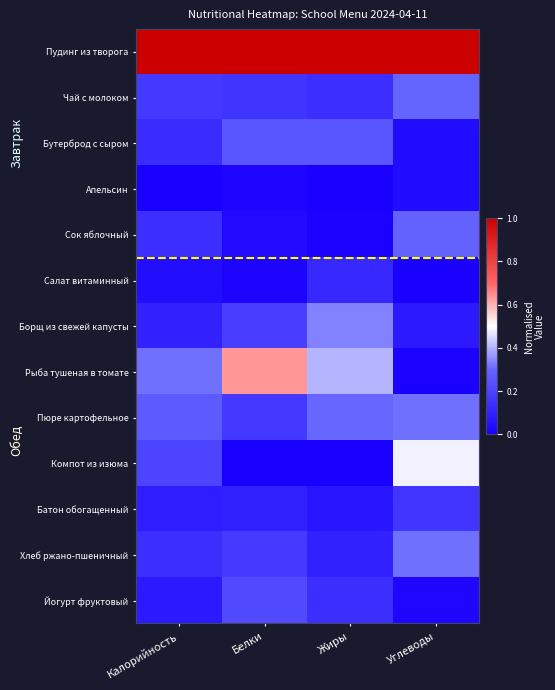

At how many categories does at least one series exceed 0?

4